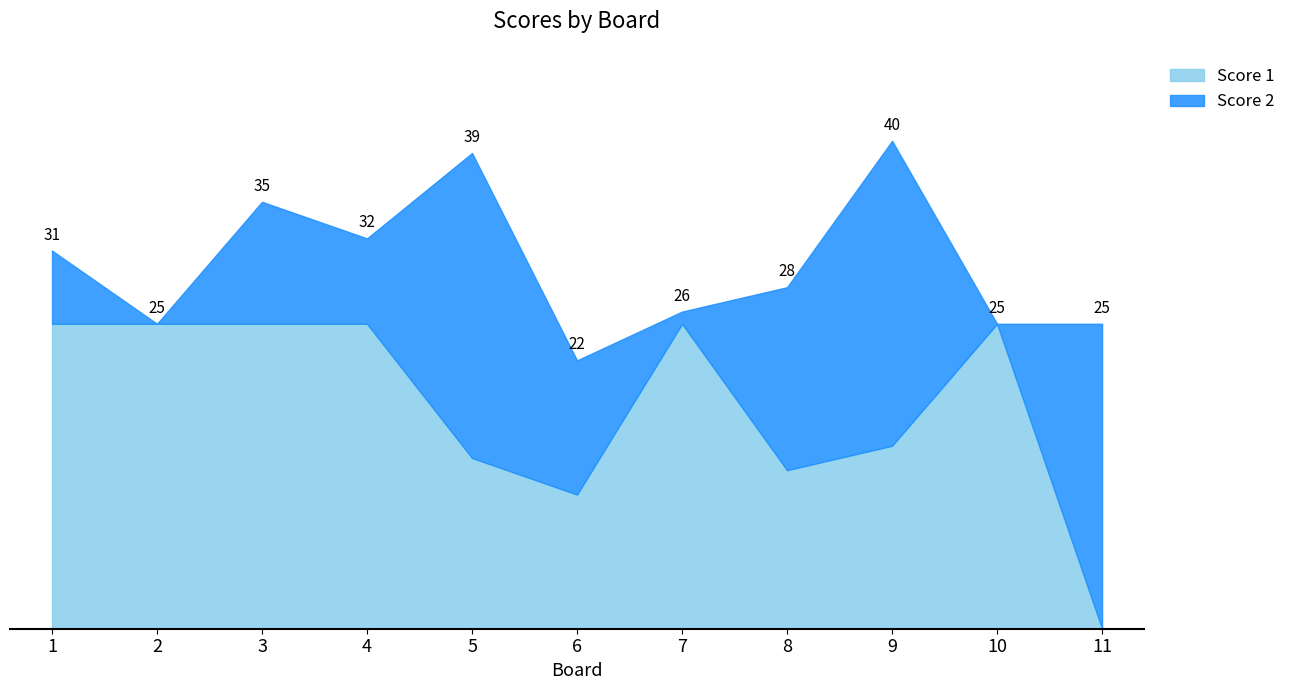

Reading left to right, list all the values displayed in this chart.

Score 1: 1=25	2=25	3=25	4=25	5=14	6=11	7=25	8=13	9=15	10=25	11=0
Score 2: 1=6	2=0	3=10	4=7	5=25	6=11	7=1	8=15	9=25	10=0	11=25